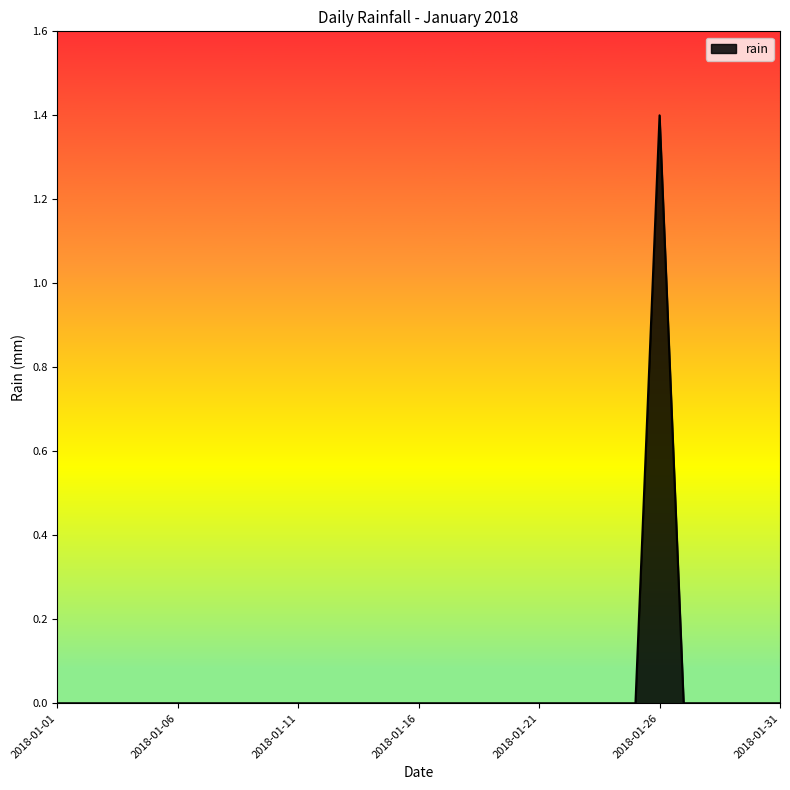

How many lines are shown in the chart?

1